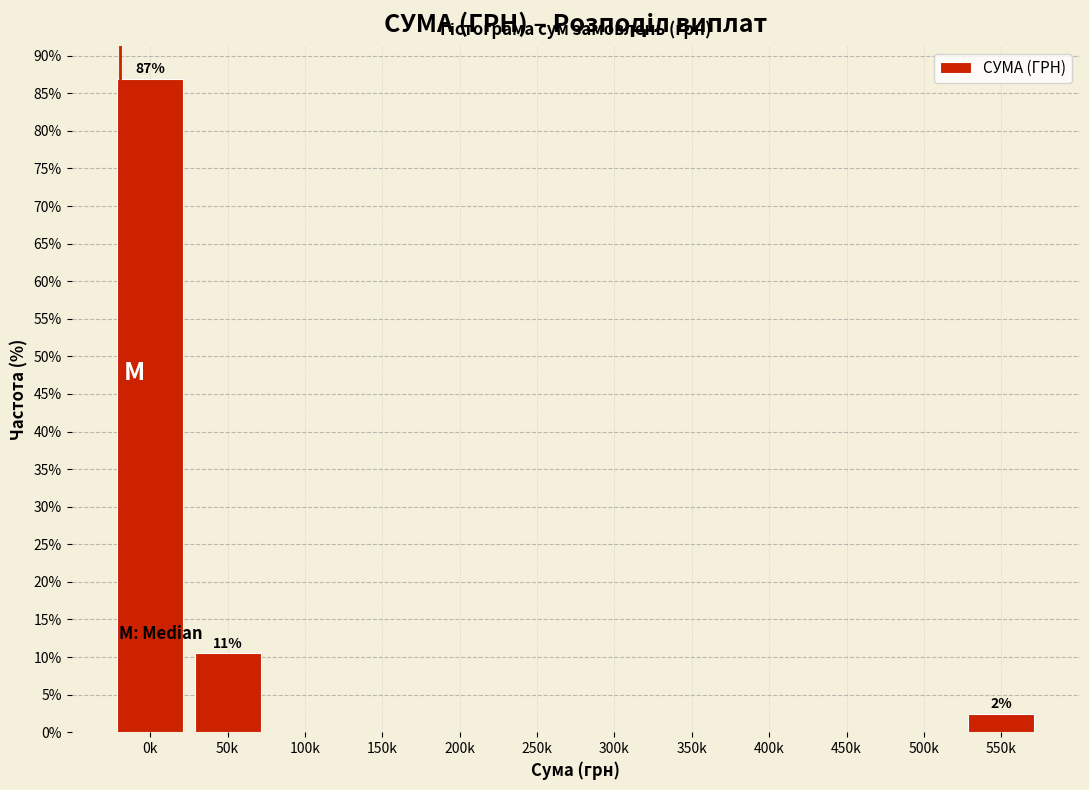

Reading right to left, list all the values displayed in this chart.

550k=2.5	500k=0.0	450k=0.0	400k=0.0	350k=0.0	300k=0.0	250k=0.0	200k=0.0	150k=0.0	100k=0.0	50k=10.6	0k=87.0